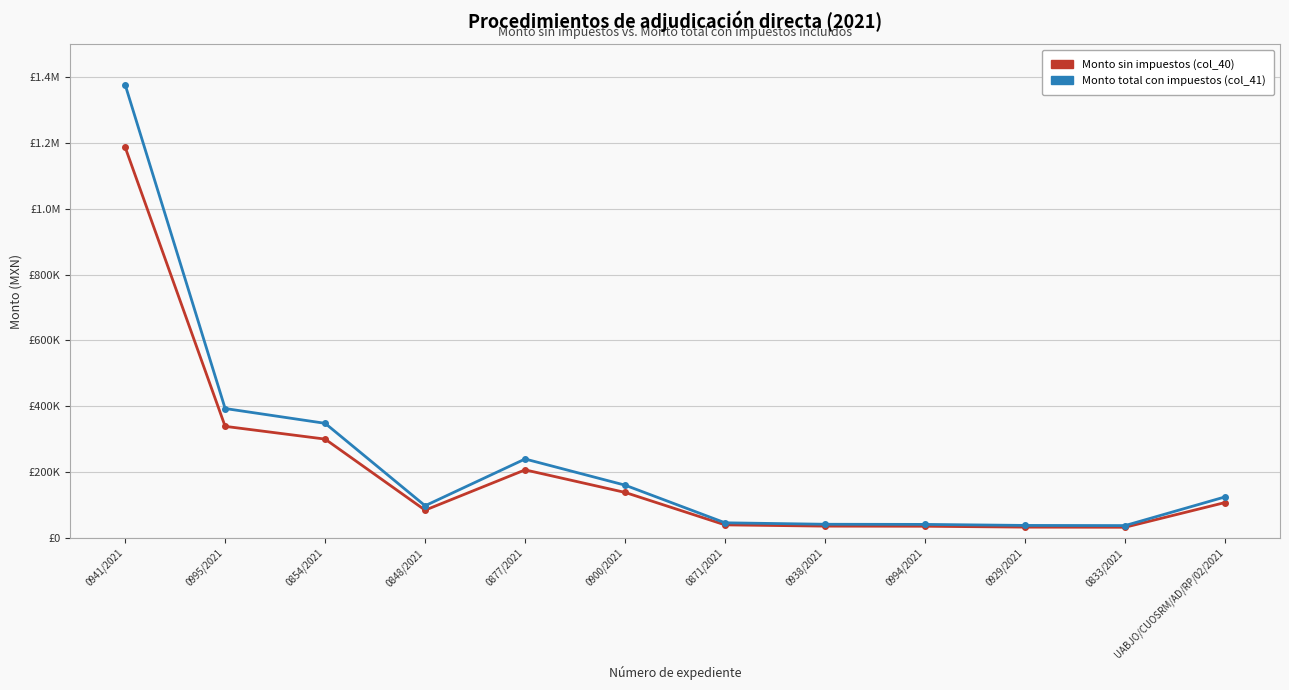

What are all the series names shown in the legend?

Monto sin impuestos (col_40), Monto total con impuestos (col_41)